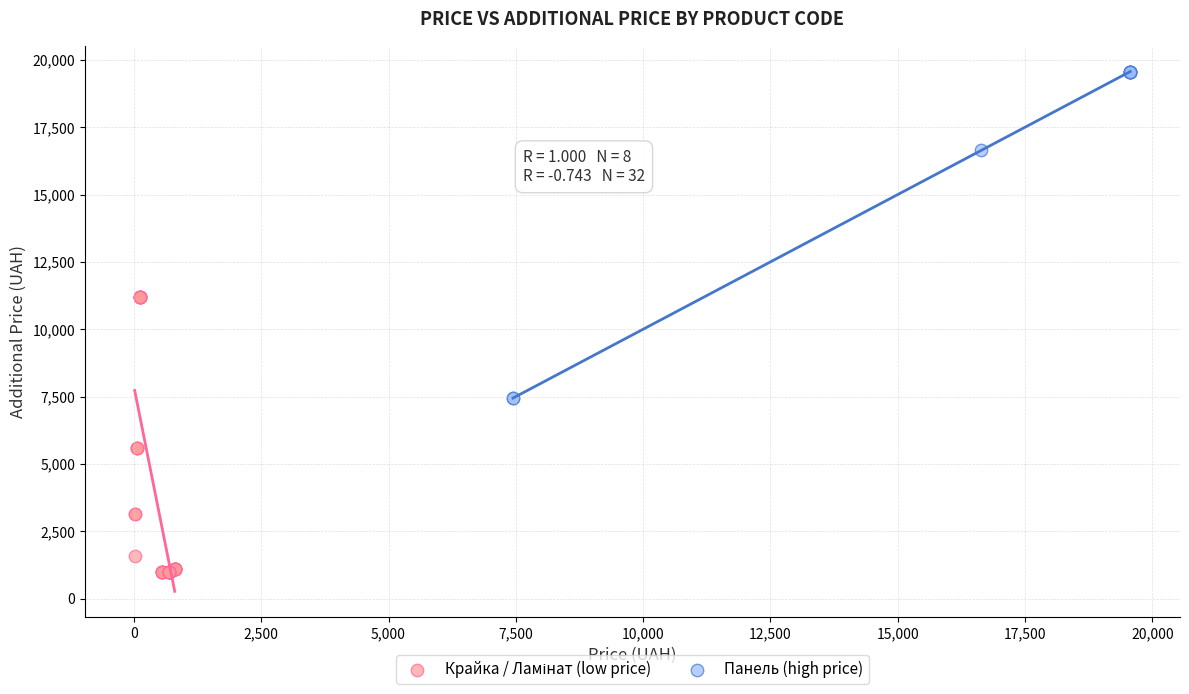

Which series contains the highest Y value?

Панель (high price)